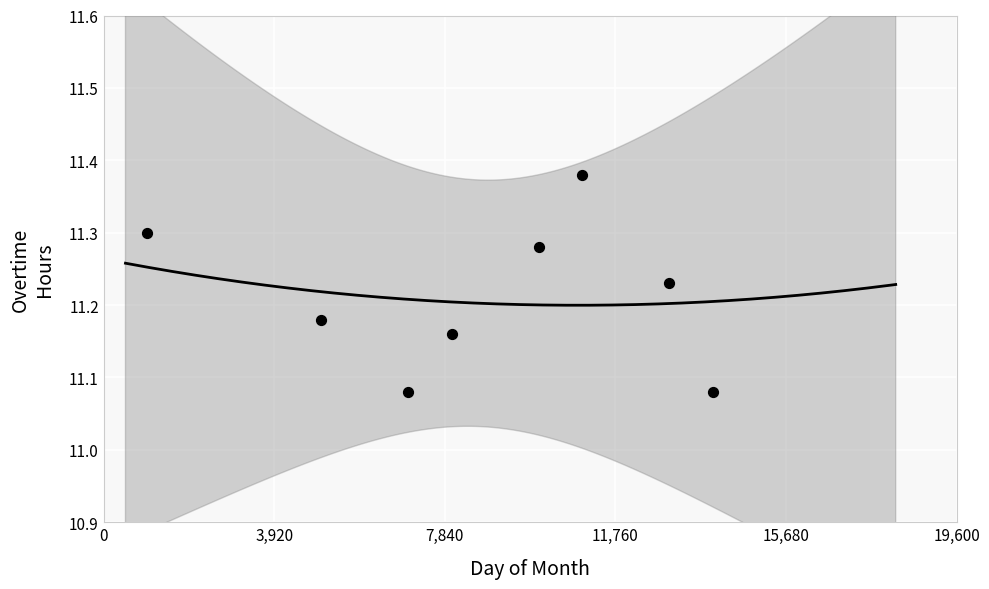

What is the average X value?

8625.0